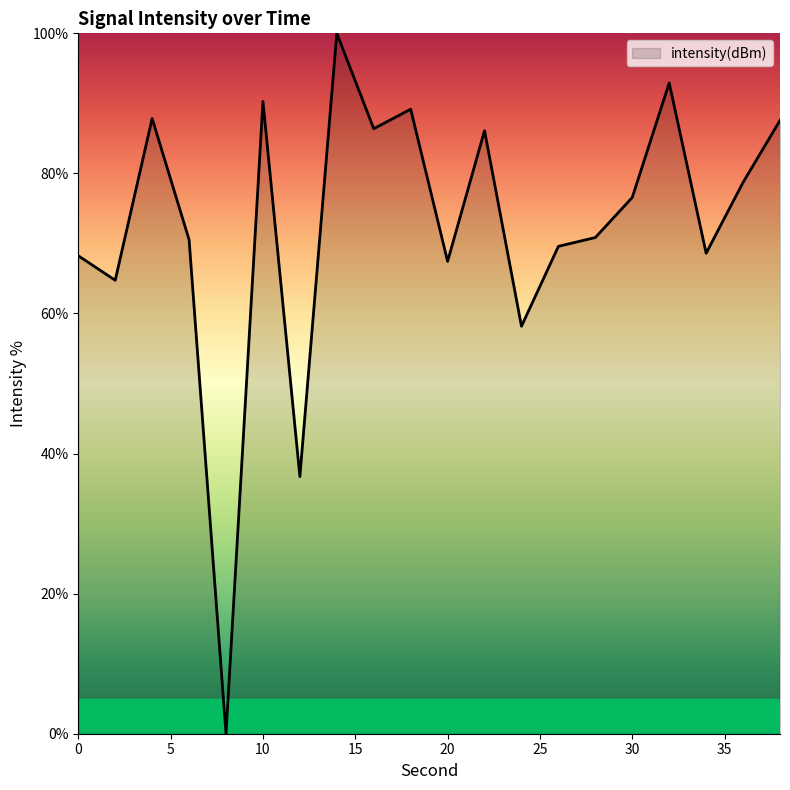

True or false: there are more than 0 points higher than both neighbors.

True